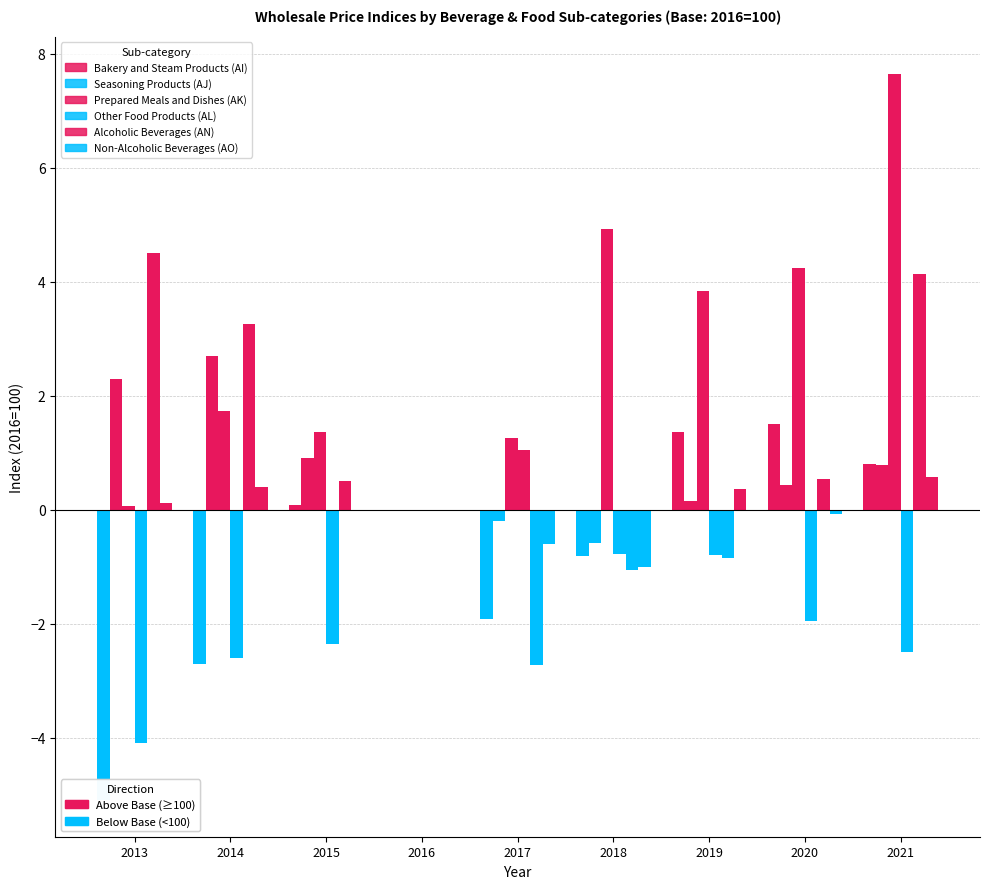

Reading left to right, what are all the values shown in this chart?

Bakery and Steam Products (AI): 2013=-5.1	2014=-2.7	2015=0.1	2016=0.0	2017=-1.9	2018=-0.8	2019=1.4	2020=1.5	2021=0.8
Seasoning Products (AJ): 2013=2.3	2014=2.7	2015=0.9	2016=0.0	2017=-0.2	2018=-0.6	2019=0.2	2020=0.4	2021=0.8
Prepared Meals and Dishes (AK): 2013=0.1	2014=1.7	2015=1.4	2016=0.0	2017=1.2	2018=4.9	2019=3.8	2020=4.2	2021=7.7
Other Food Products (AL): 2013=-4.1	2014=-2.6	2015=-2.3	2016=0.0	2017=1.0	2018=-0.8	2019=-0.8	2020=-2.0	2021=-2.5
Alcoholic Beverages (AN): 2013=4.5	2014=3.2	2015=0.5	2016=0.0	2017=-2.7	2018=-1.0	2019=-0.8	2020=0.5	2021=4.1
Non-Alcoholic Beverages (AO): 2013=0.1	2014=0.4	2015=0.0	2016=0.0	2017=-0.6	2018=-1.0	2019=0.4	2020=-0.1	2021=0.6